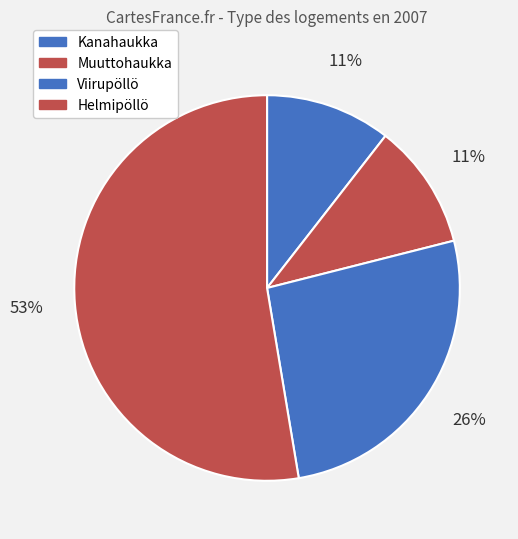

What is the smallest slice in the pie chart?

Kanahaukka